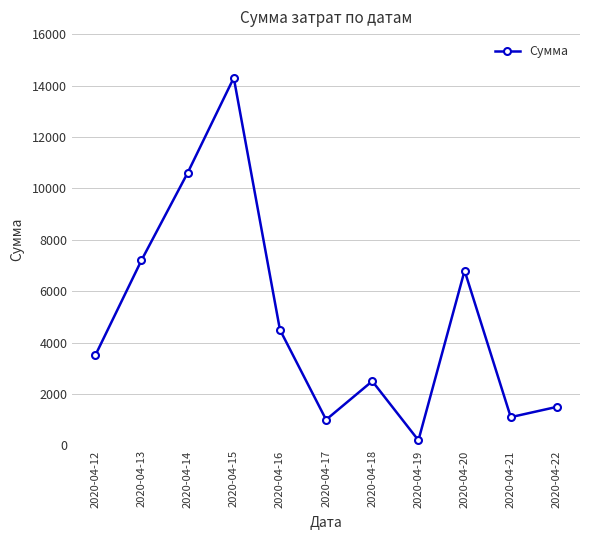

The chart shows a value of 14300 at 2020-04-15. True or false?

True